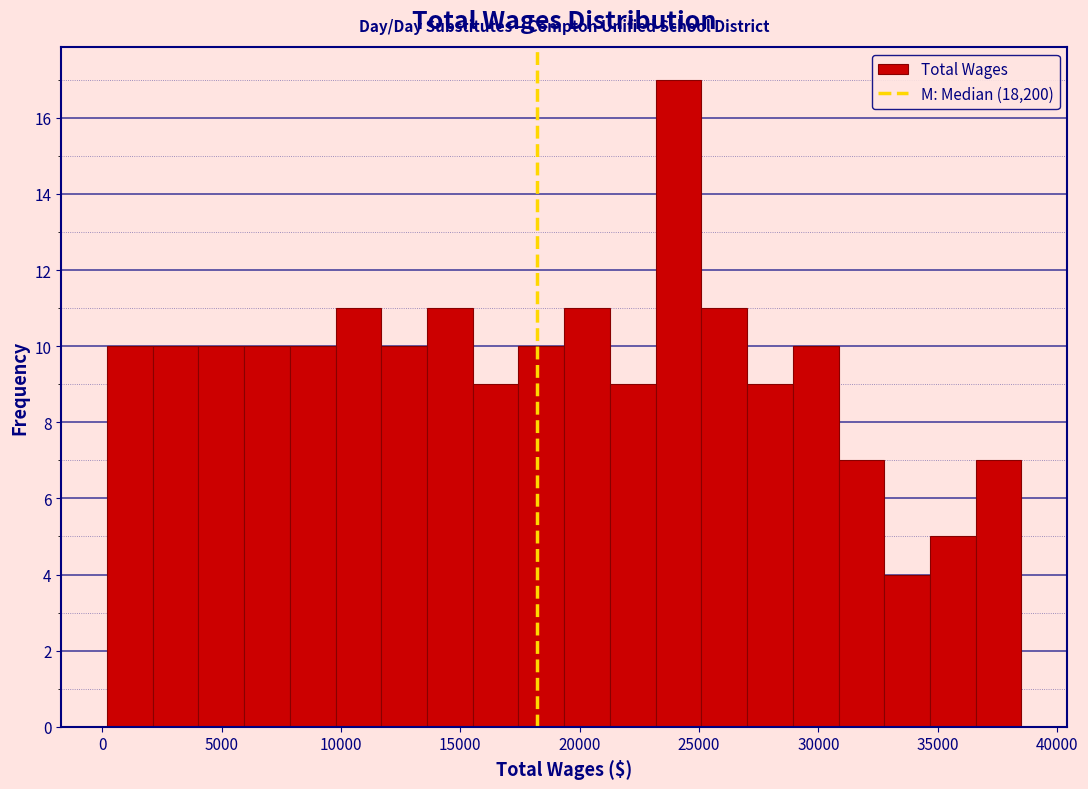

Read against the x-axis, roughly where is the centre of the tallest bar?

24000